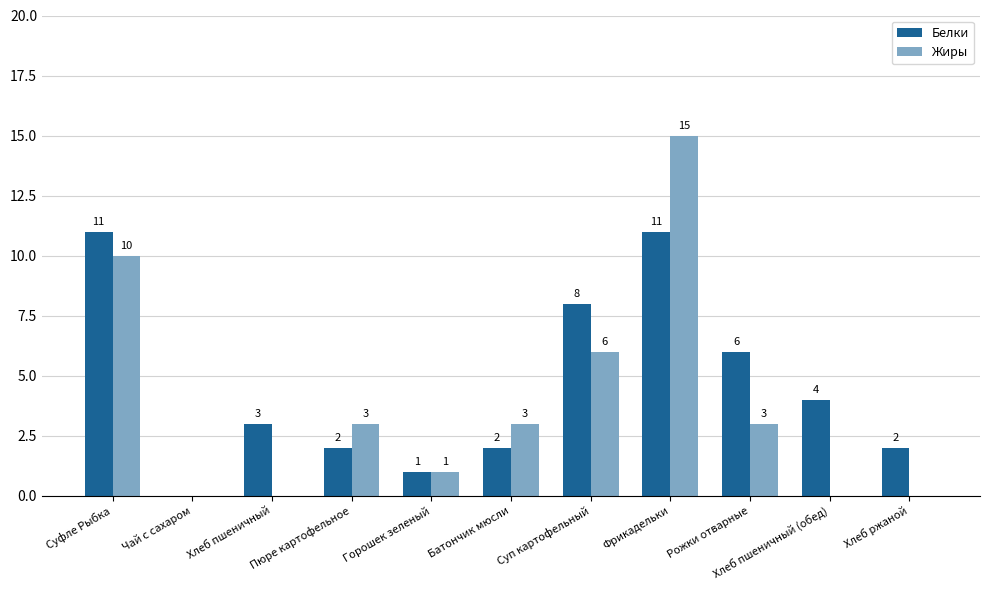

Between Чай с сахаром and Хлеб ржаной, which series saw the biggest shift?

Белки